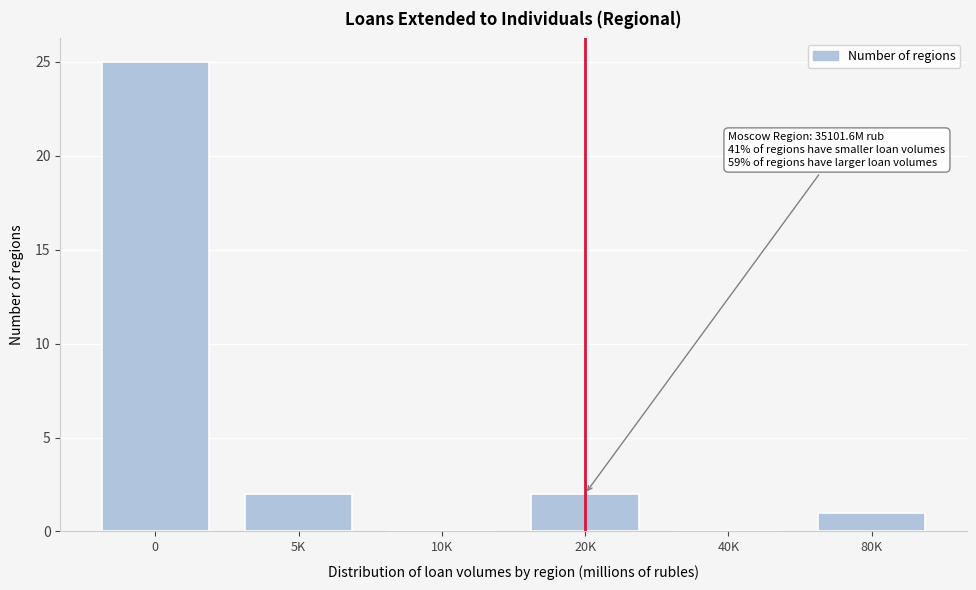

Reading left to right, what are all the values shown in this chart?

0=25	5K=2	10K=0	20K=2	40K=0	80K=1